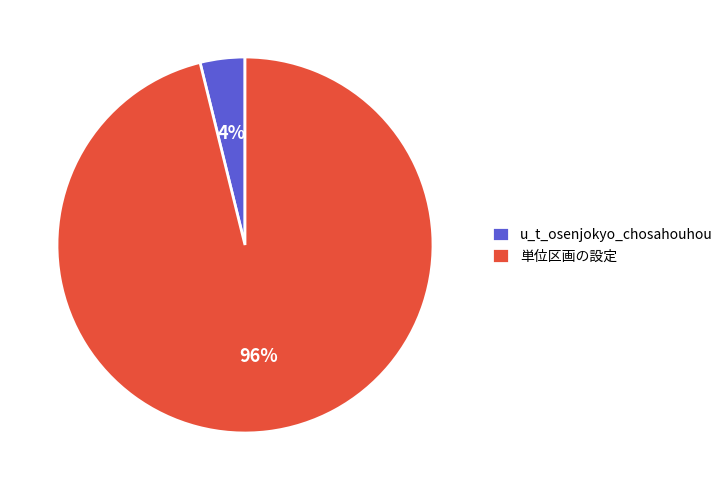

Which category has the smallest portion of the pie?

u_t_osenjokyo_chosahouhou